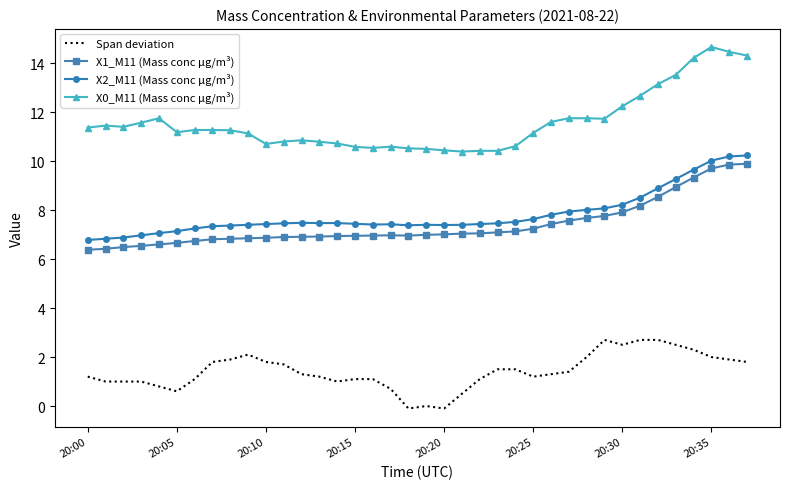

Which series has the largest total across all categories?

X0_M11 (Mass conc μg/m³)